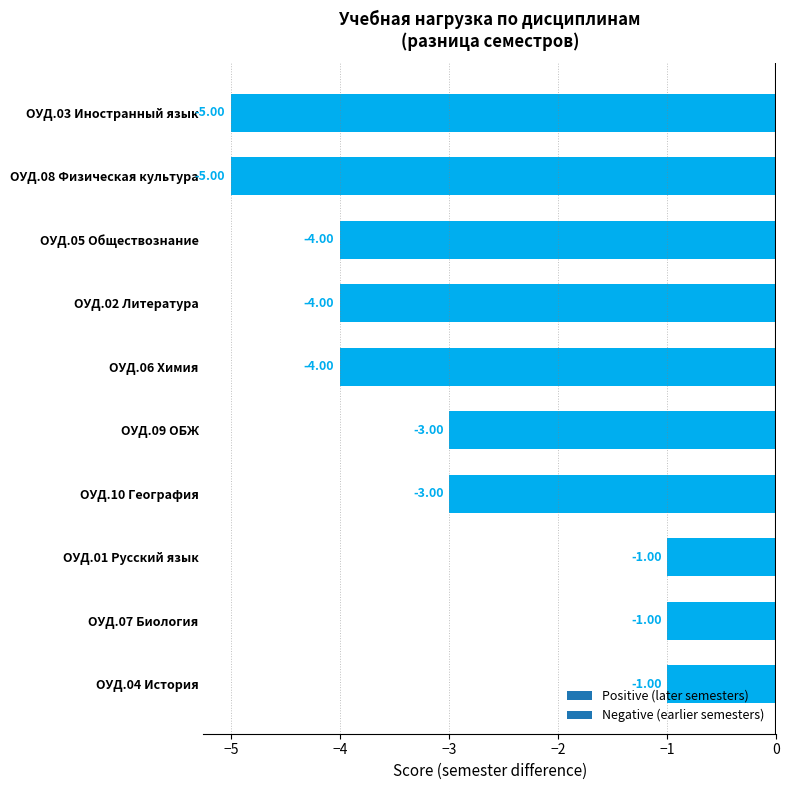

How many distinct data groups are displayed?

1